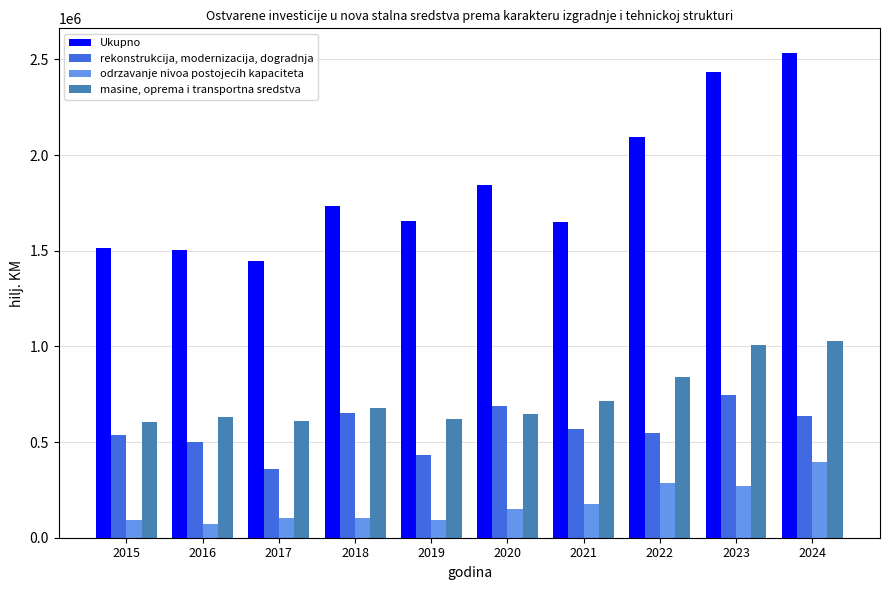

Which series has the largest range (max minus min)?

Ukupno